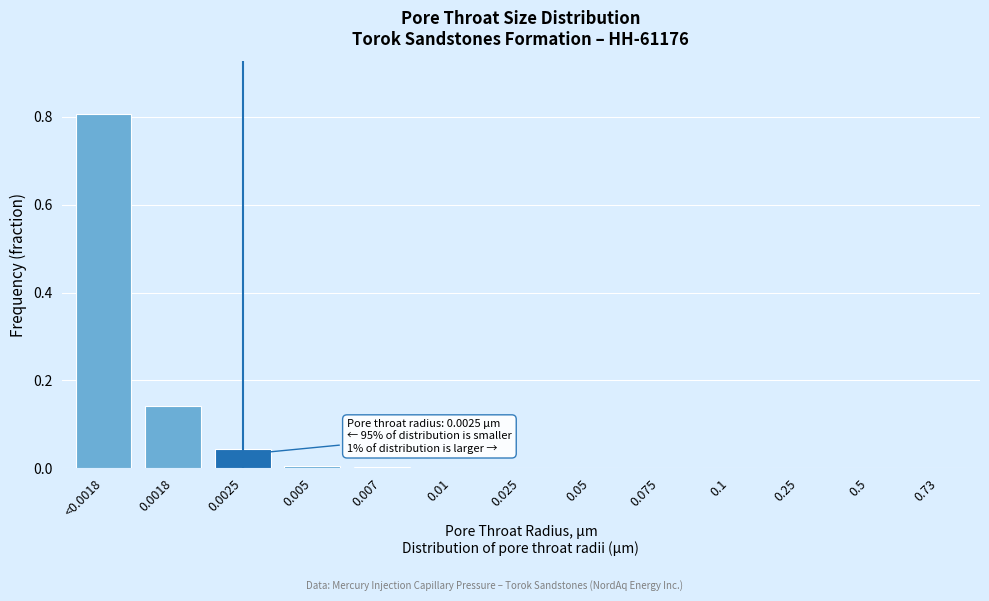

True or false: the data shows 0.5 at 0.25.

False